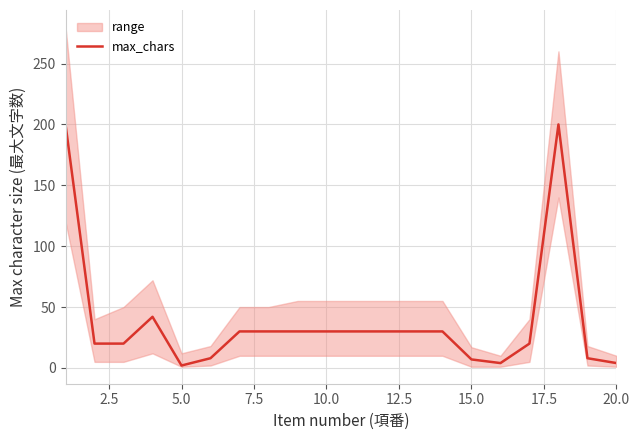

What is the maximum value shown in the chart?

200